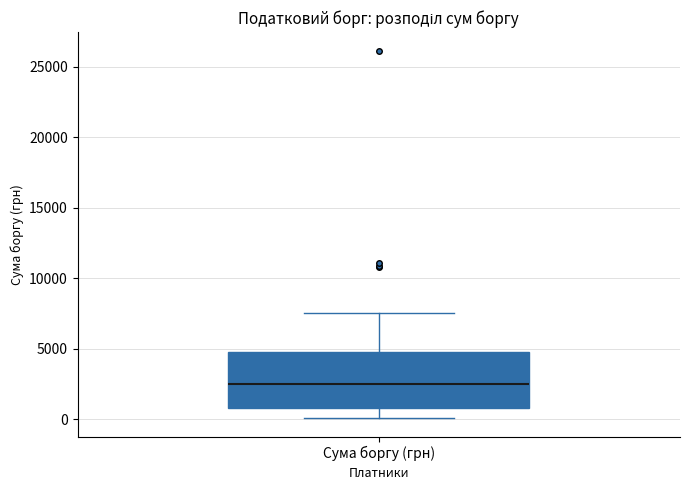

Transcribe this box plot: give where the median line is, the range the box spans, and where the two whiskers end, as read against the y-axis. The values are not printed on the chart, so give them approximately, as read against the axis.

median 2500, box 1000 to 4500, whiskers 0 to 7500